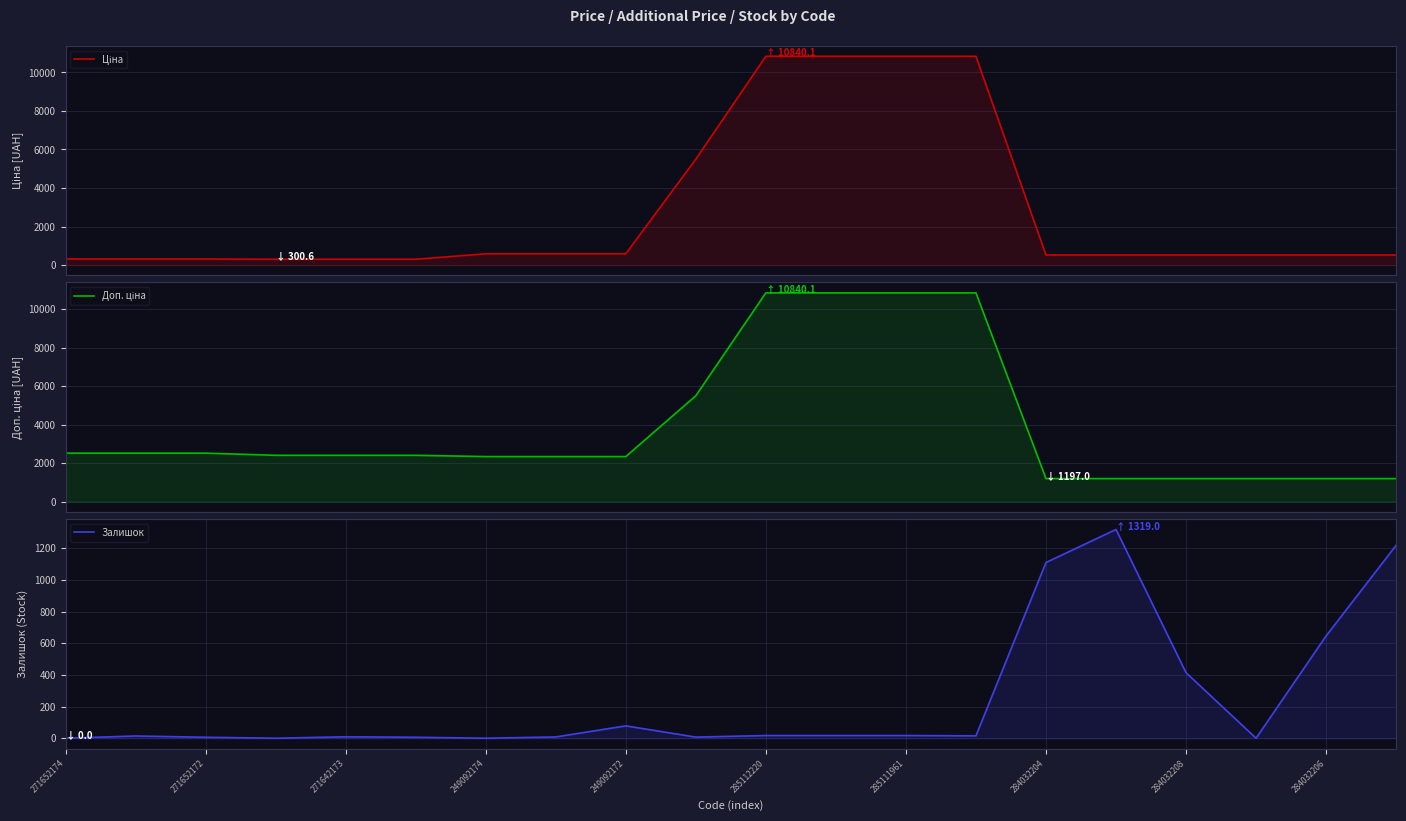

What is the highest value of the Доп. ціна series?

10840.1